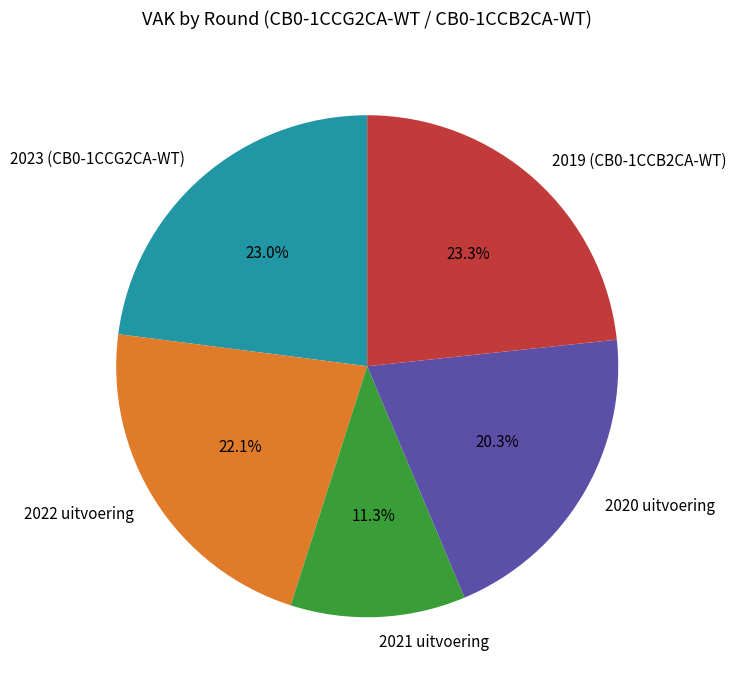

Which has a higher value, 2020 uitvoering or 2019 (CB0-1CCB2CA-WT)?

2019 (CB0-1CCB2CA-WT)